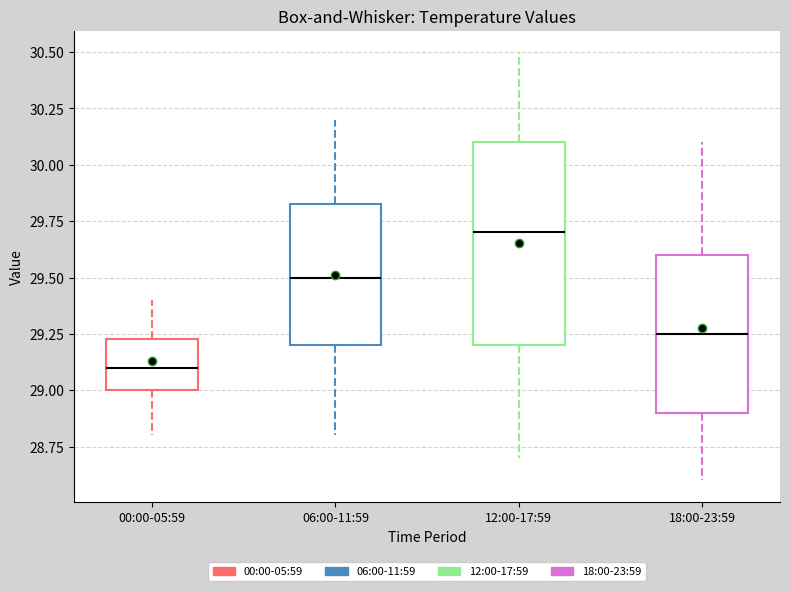

Which box's median line is the highest?

12:00-17:59